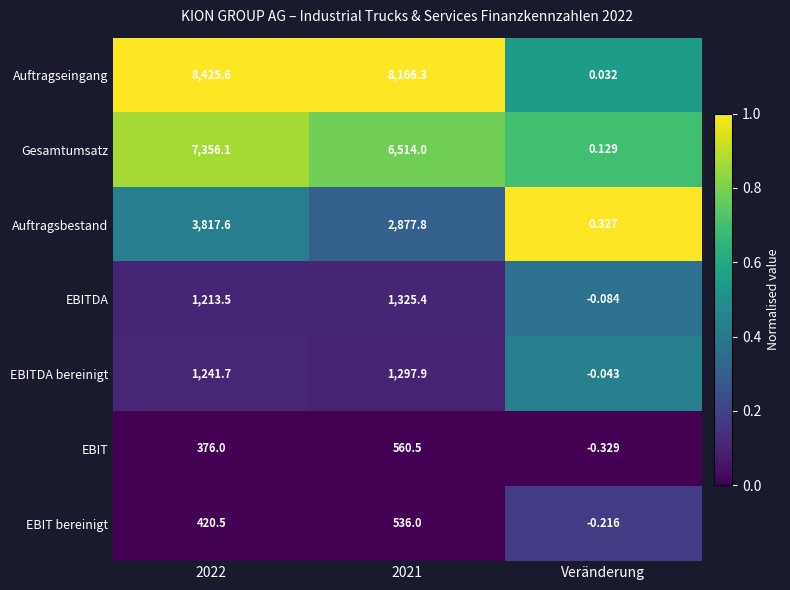

At how many categories does at least one series exceed 0?

3